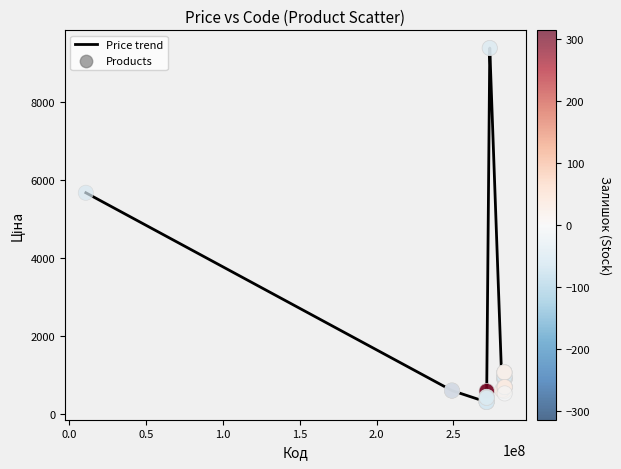

What is the greatest value displayed?

9384.0